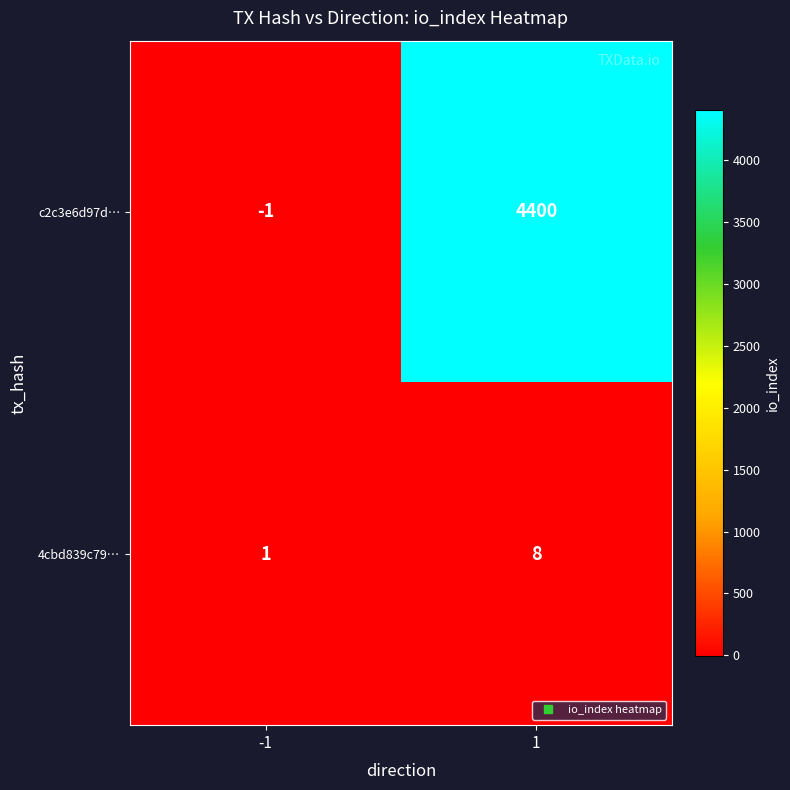

At which category does the chart reach its peak across all series?

1